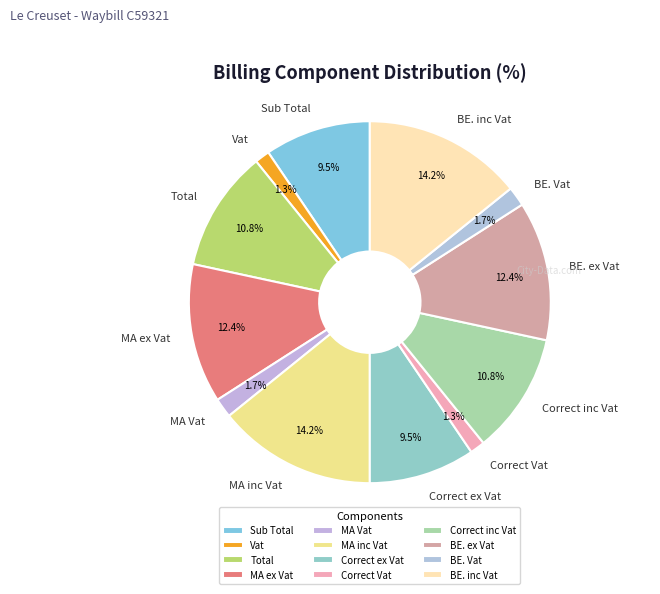

To the nearest percent, what percentage of the pie is MA inc Vat?

14%